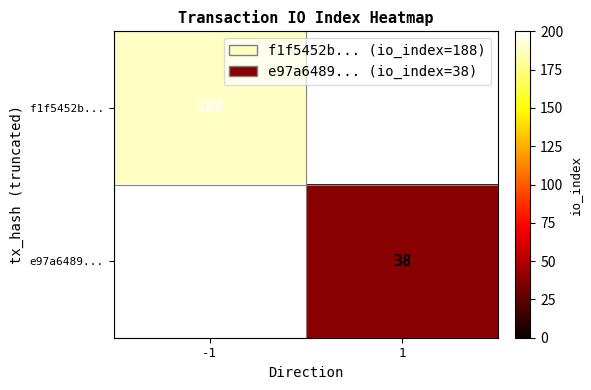

Is the value of f1f5452b... at -1 greater than the value of e97a6489... at 1?

Yes